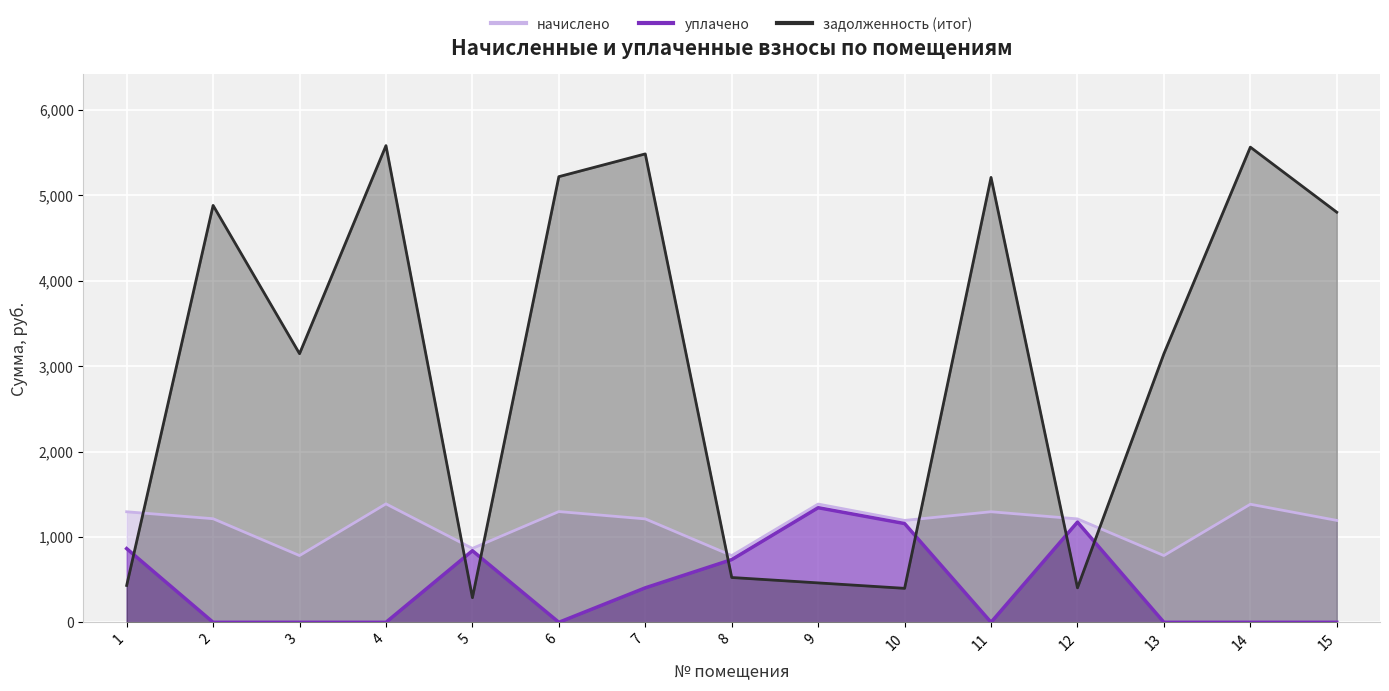

Rank the series by their maximum value, from highest to lowest.

задолженность (итог), начислено, уплачено